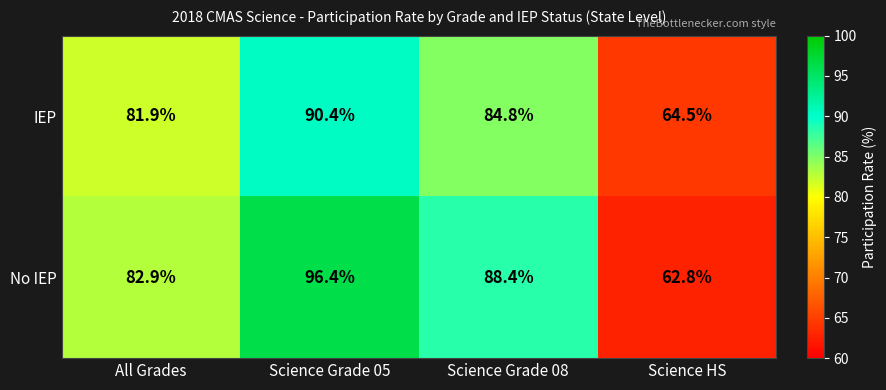

The value of IEP at All Grades is 107.7. True or false?

False